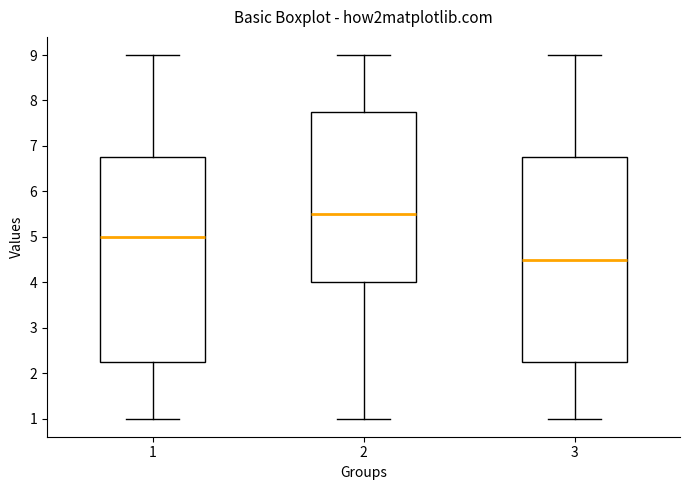

Where does the upper whisker of the box at x = 1 end on the y-axis? The values are not printed on the chart, so give them approximately, as read against the axis.

9.0